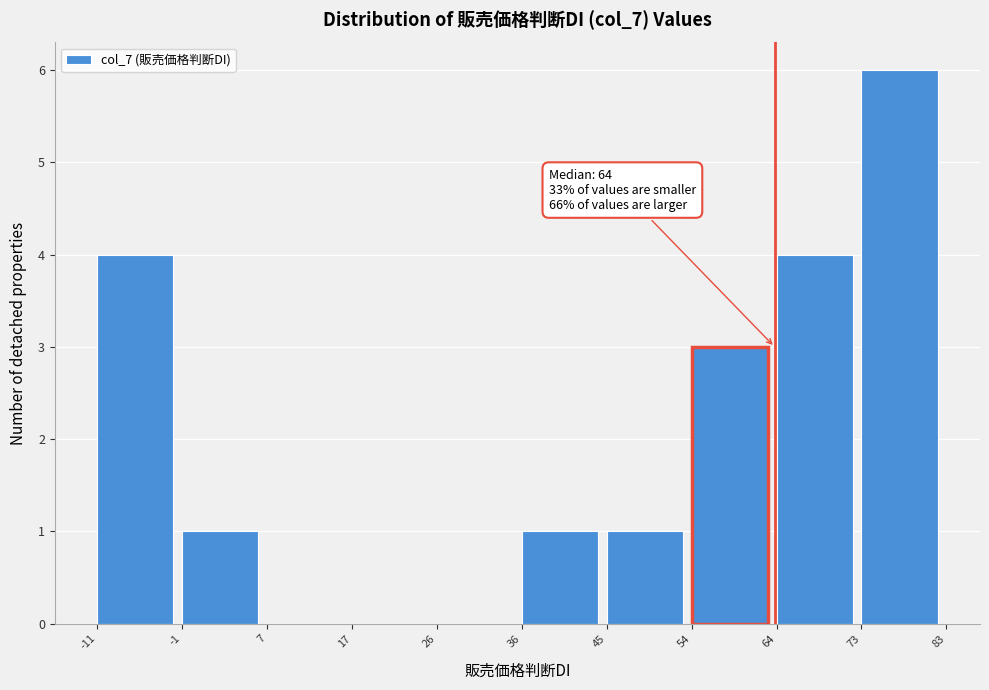

Over which range of the x-axis is the bar tallest?

73 to 83